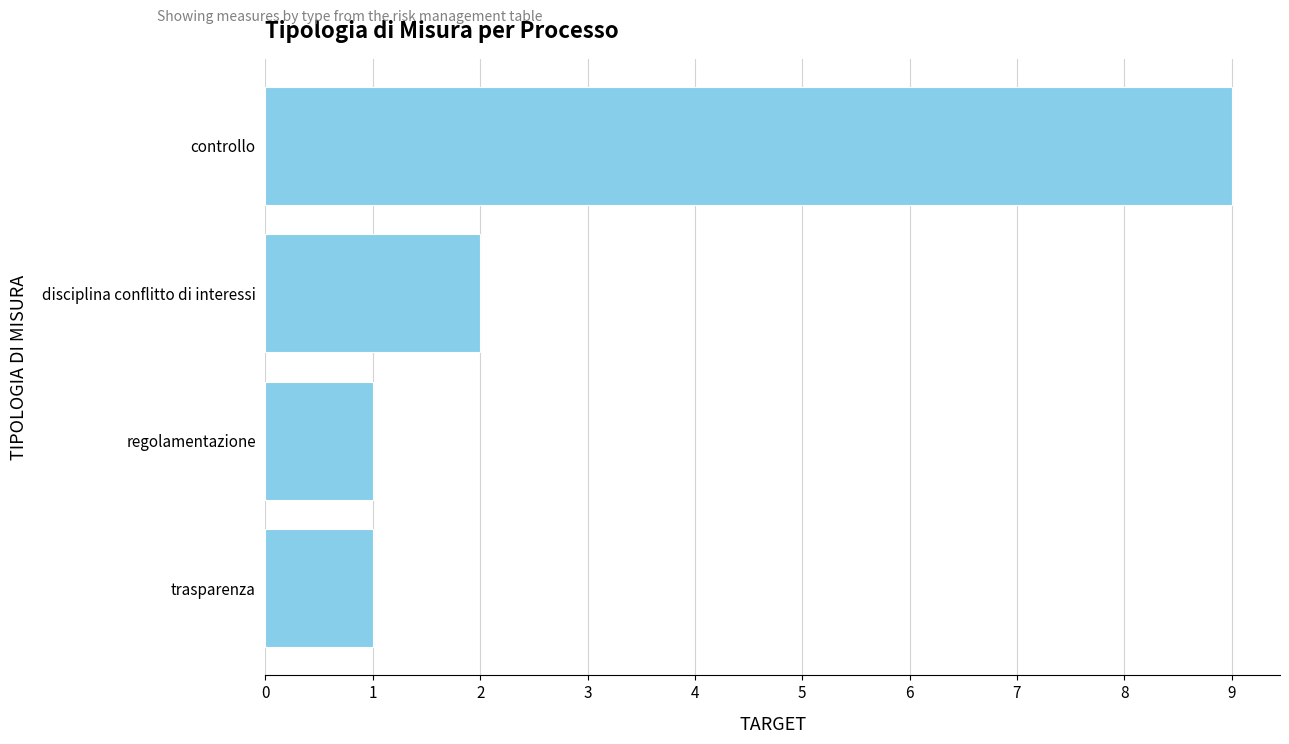

What is the ratio of the value at disciplina conflitto di interessi to the value at trasparenza?

2.0